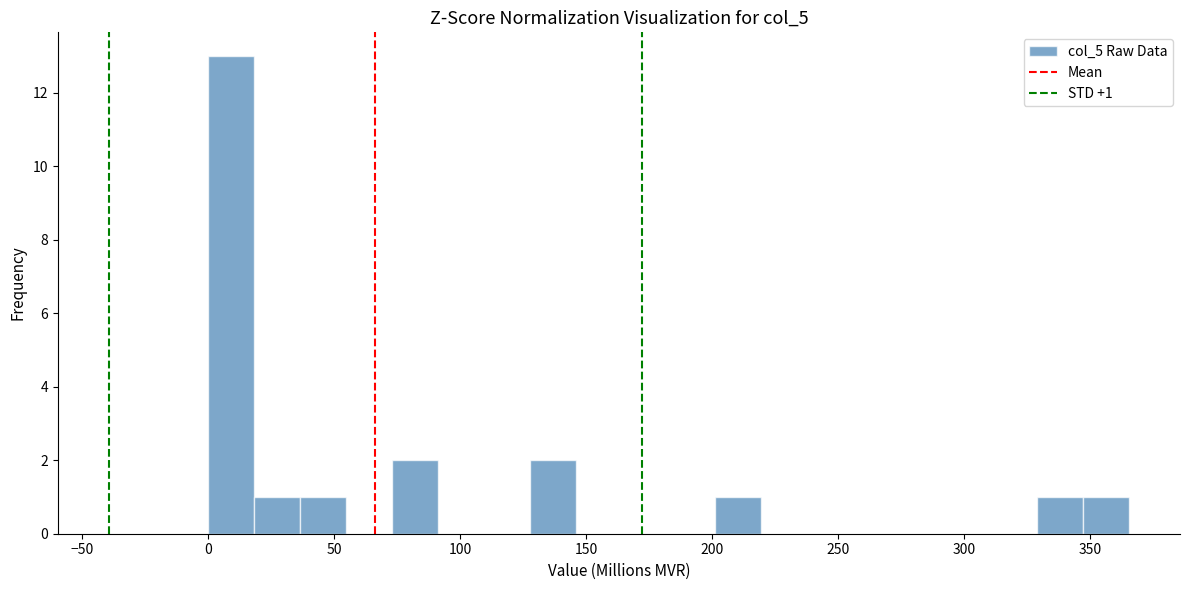

Read against the x-axis, roughly where is the centre of the tallest bar?

10